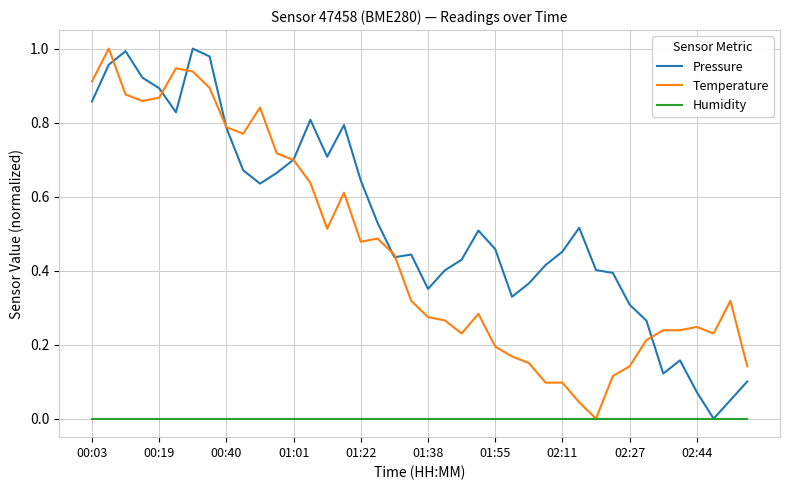

True or false: Pressure has more than 0 points higher than both neighbors.

True